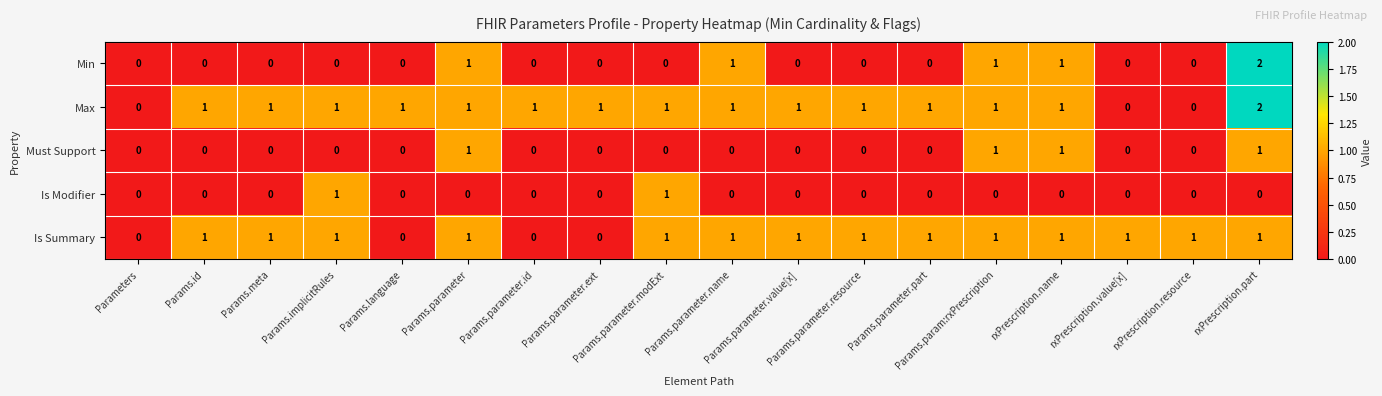

Which series has the largest total across all categories?

Max